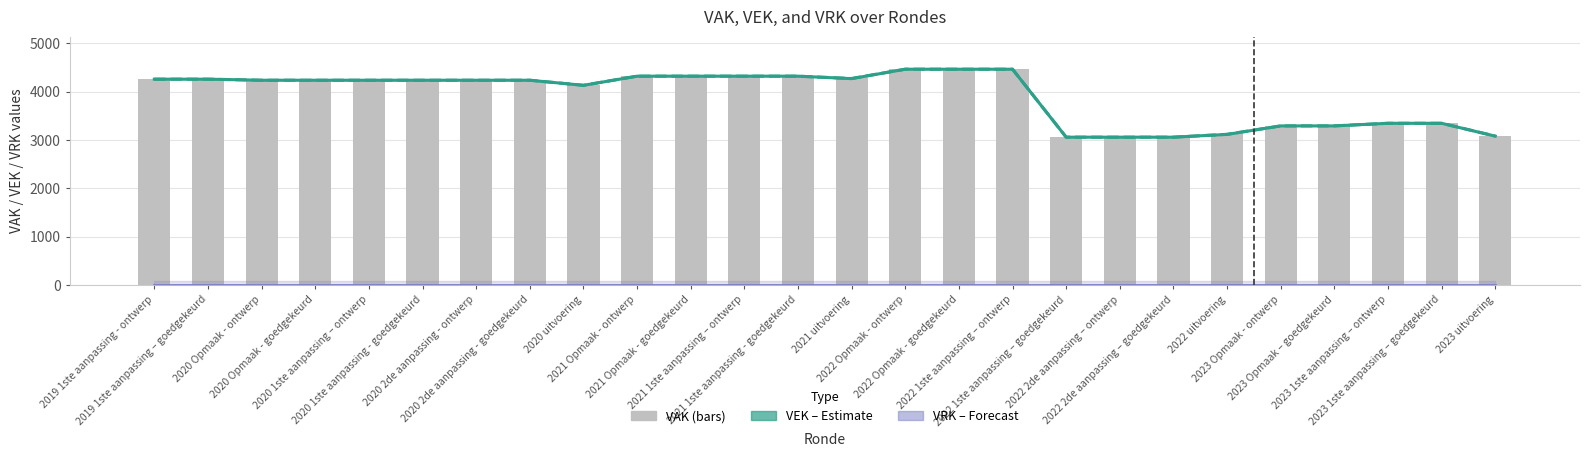

What is the greatest value displayed?

4464